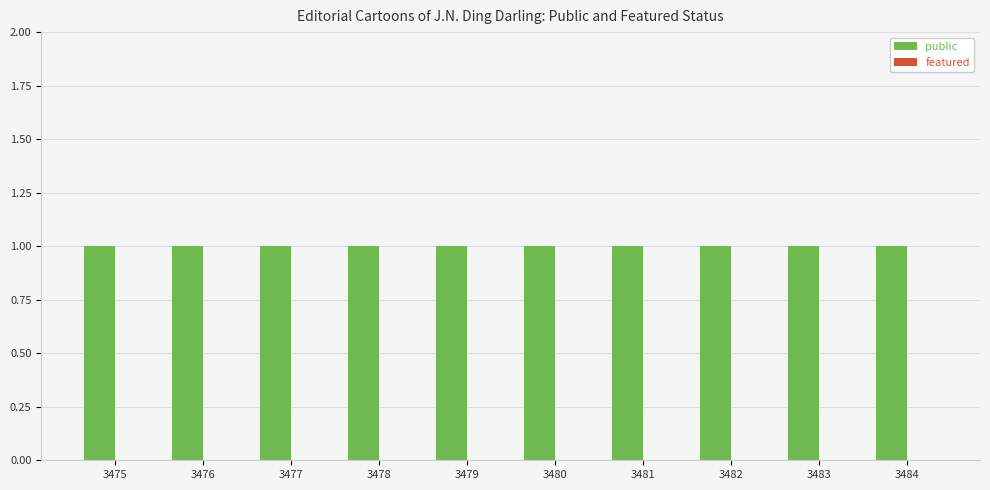

What is the sum of the public values at 3481 and 3479?

2